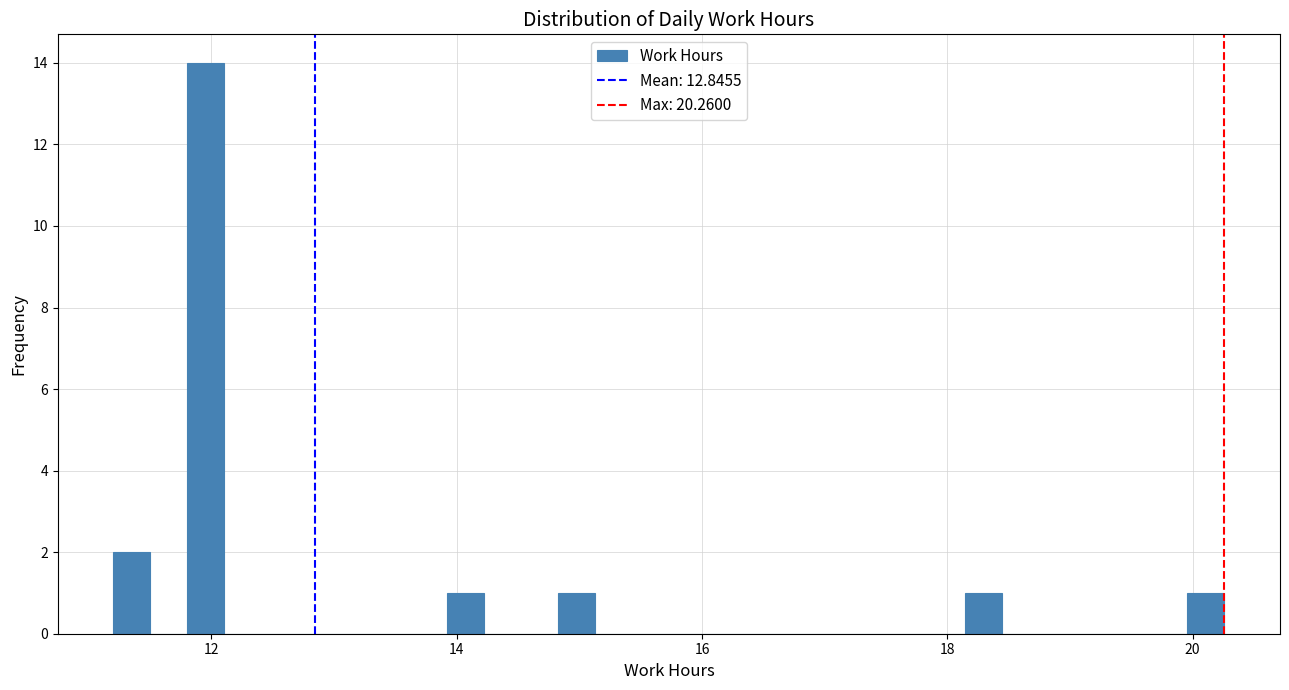

Read against the x-axis, roughly where is the centre of the tallest bar?

12.0